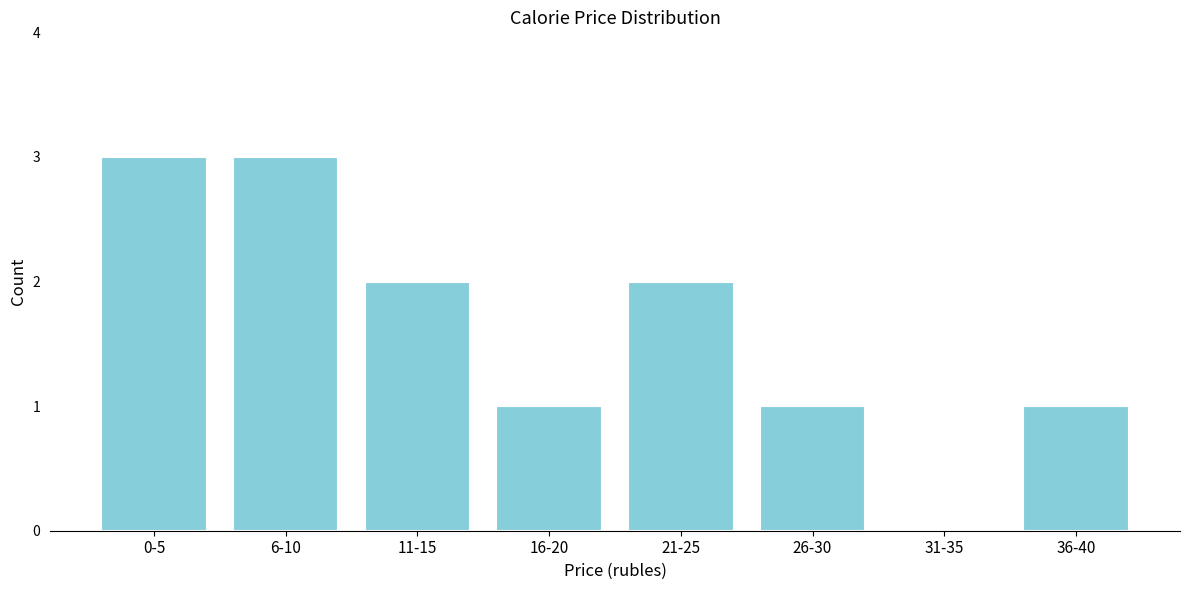

Reading left to right, transcribe all the data shown in this chart.

0-5=3	6-10=3	11-15=2	16-20=1	21-25=2	26-30=1	31-35=0	36-40=1